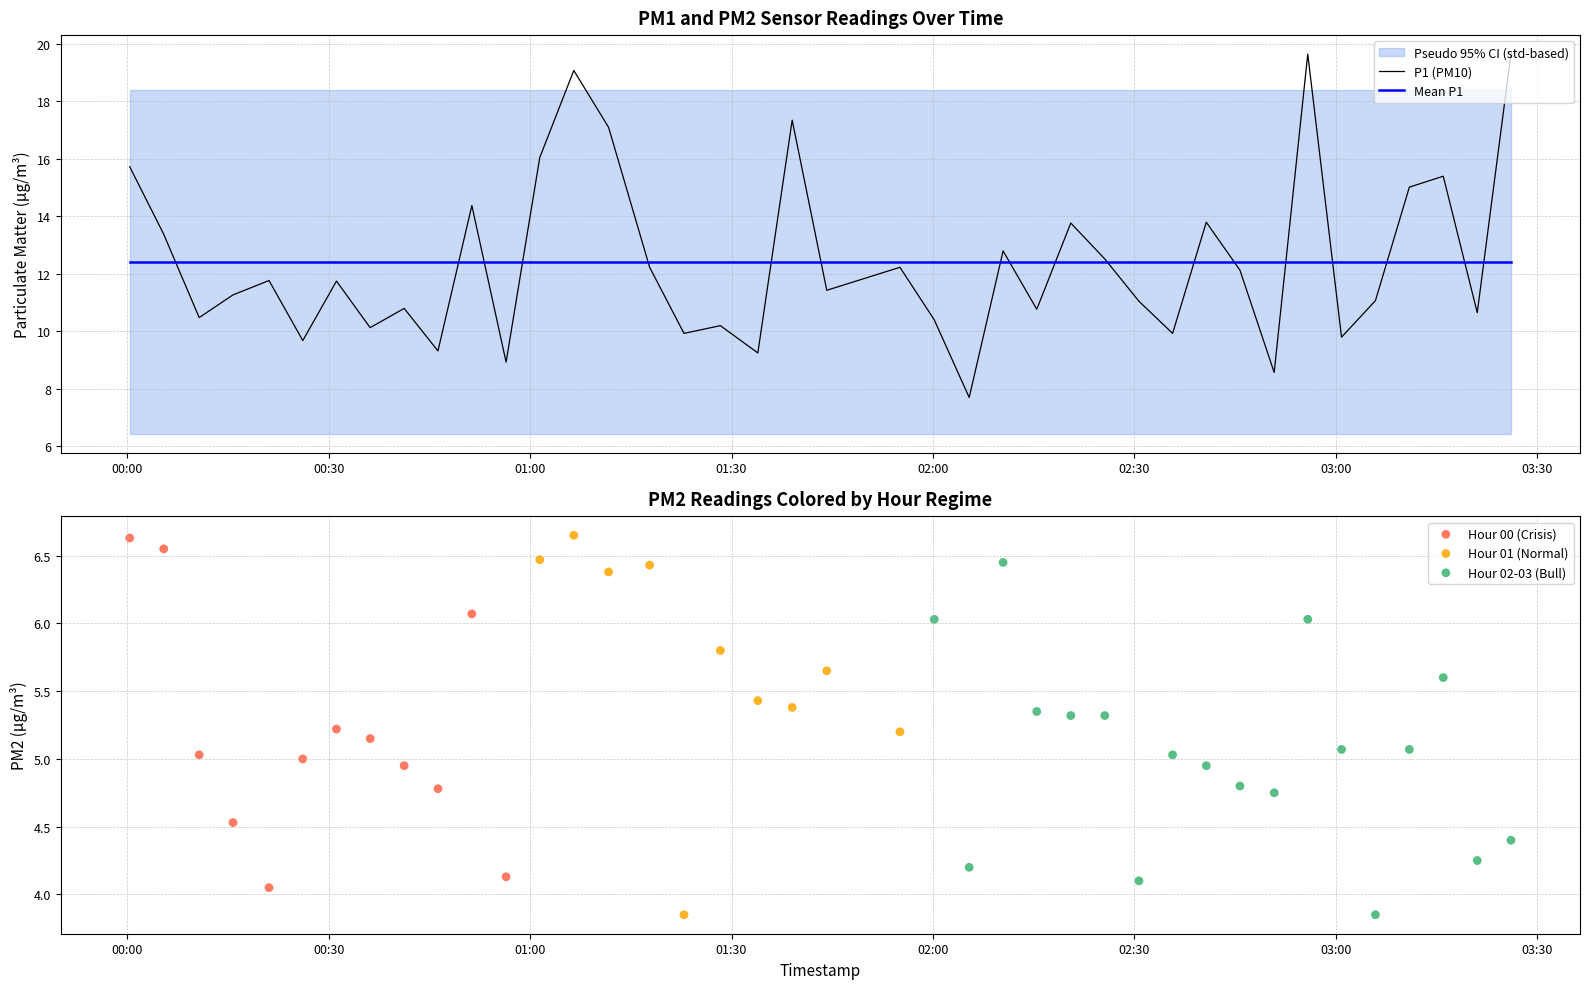

What is the lowest value of the P1 (PM10) series?

7.7